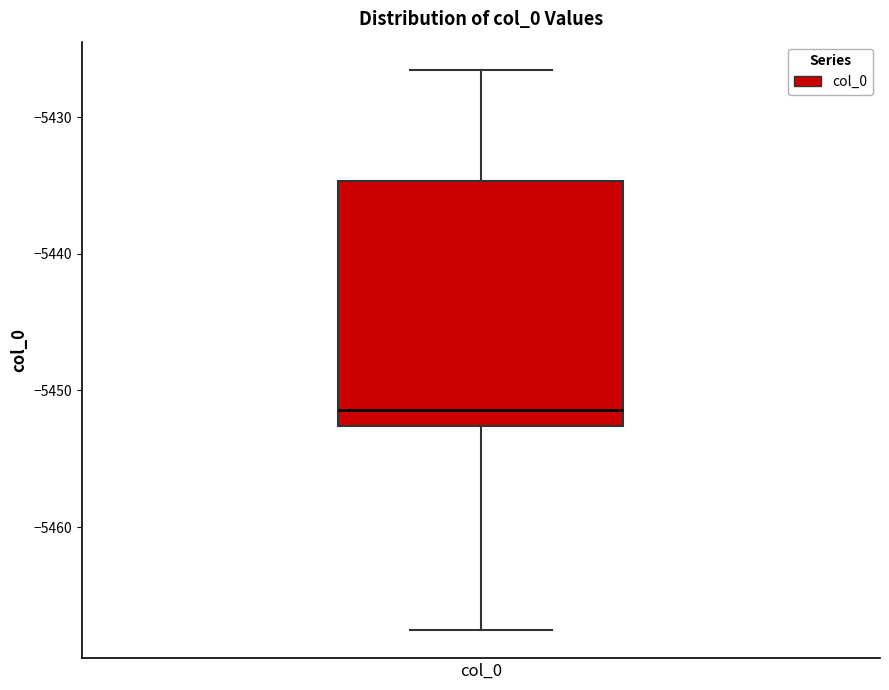

Transcribe this box plot: give where the median line is, the range the box spans, and where the two whiskers end, as read against the y-axis. The values are not printed on the chart, so give them approximately, as read against the axis.

median -5451, box -5453 to -5435, whiskers -5468 to -5427